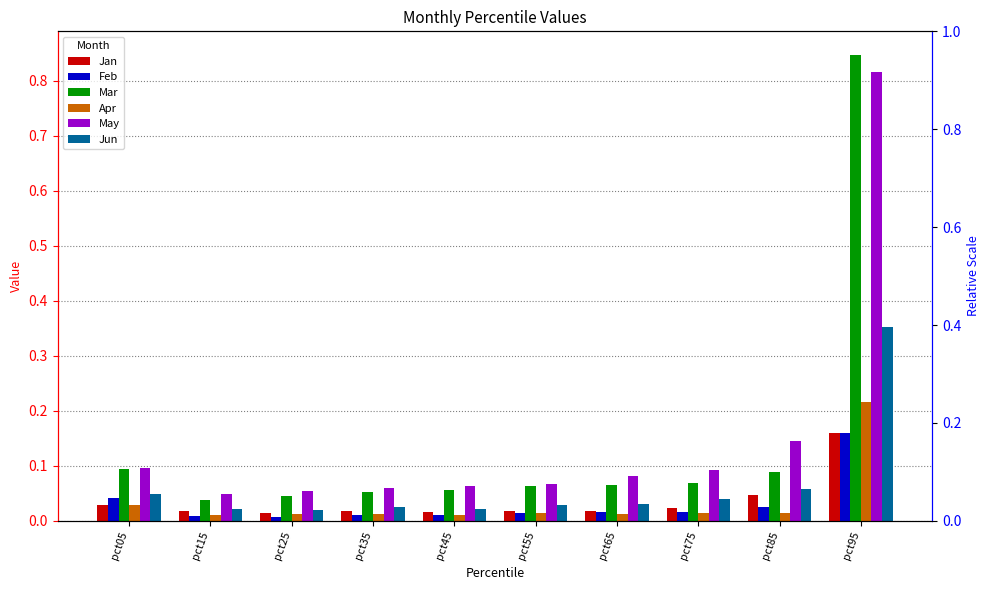

Which series has the largest total across all categories?

May